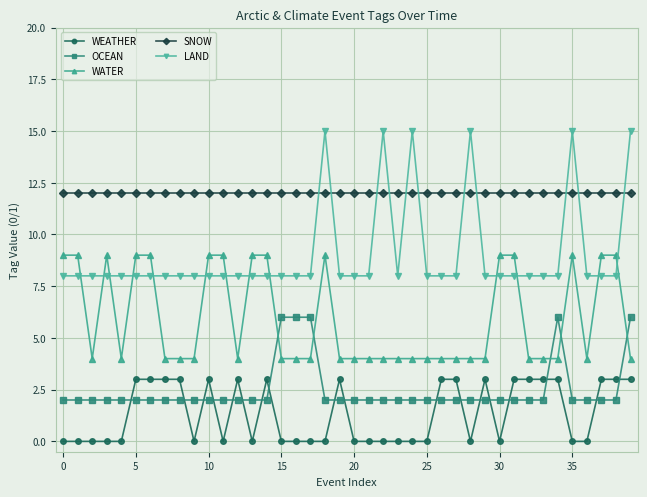

What is the label of the 32nd point from the left?

31